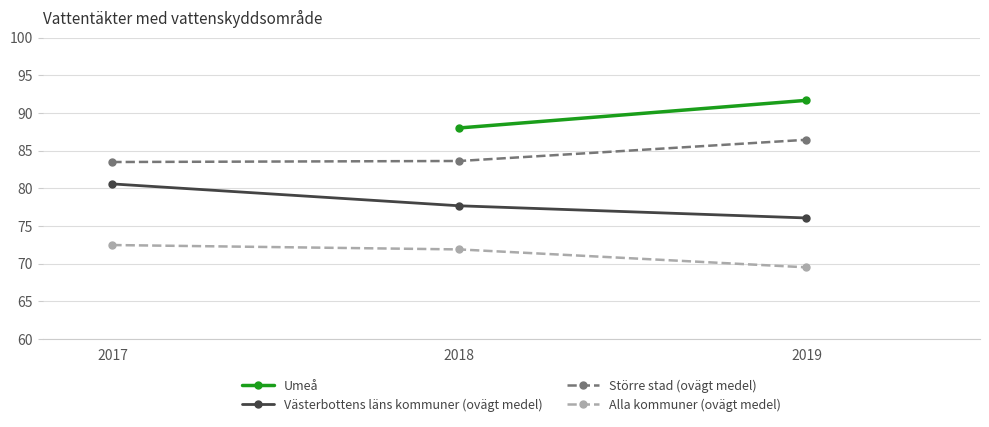

Is this an area chart (filled region under the line)?

No